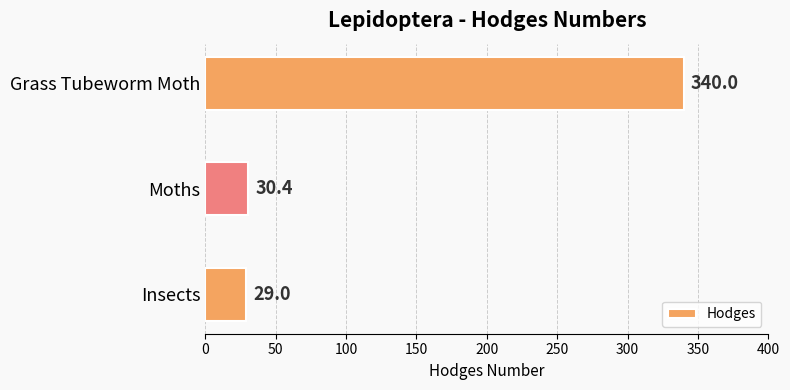

What is the change in value from Insects to Moths?

+1.4